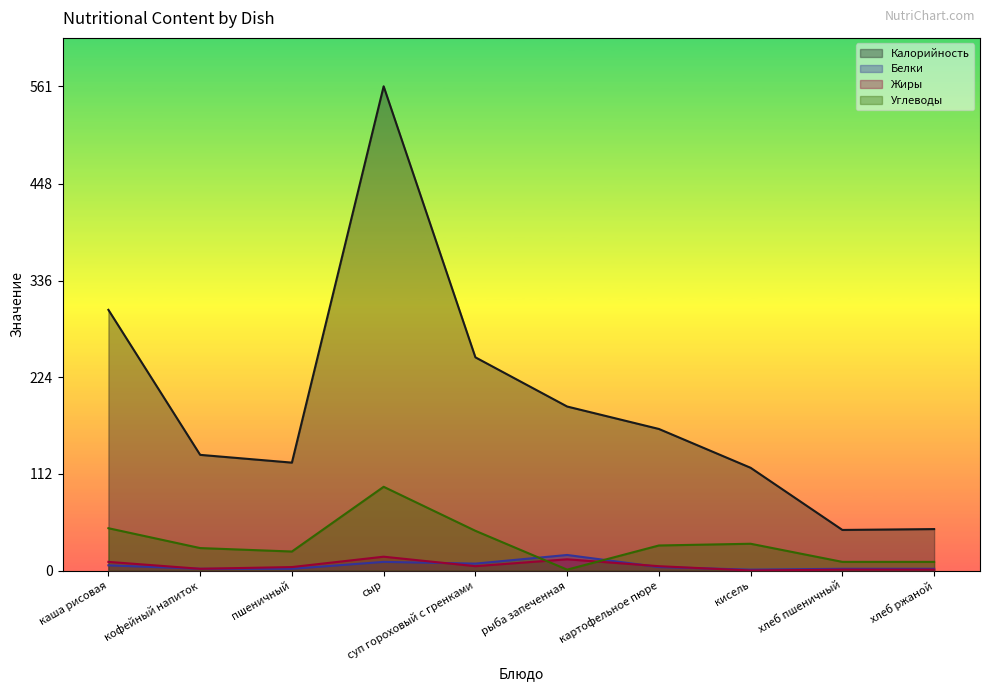

How many lines are shown in the chart?

4